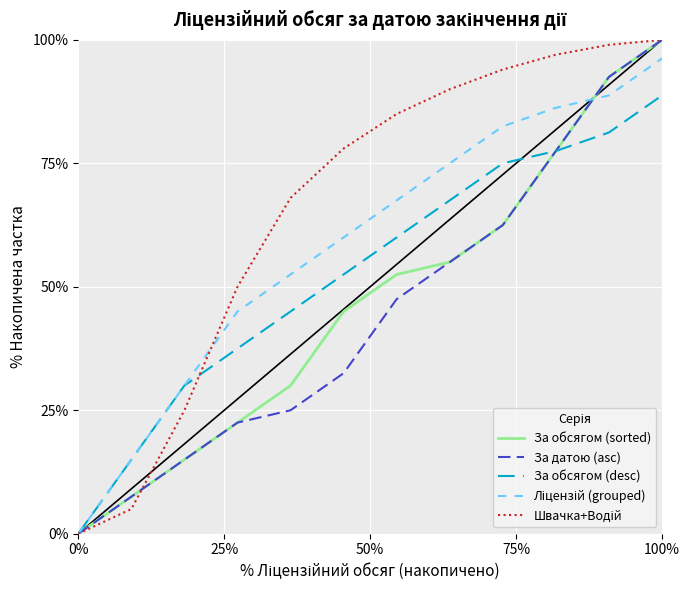

How many intersections are there between Швачка+Водій and За обсягом (sorted)?

1